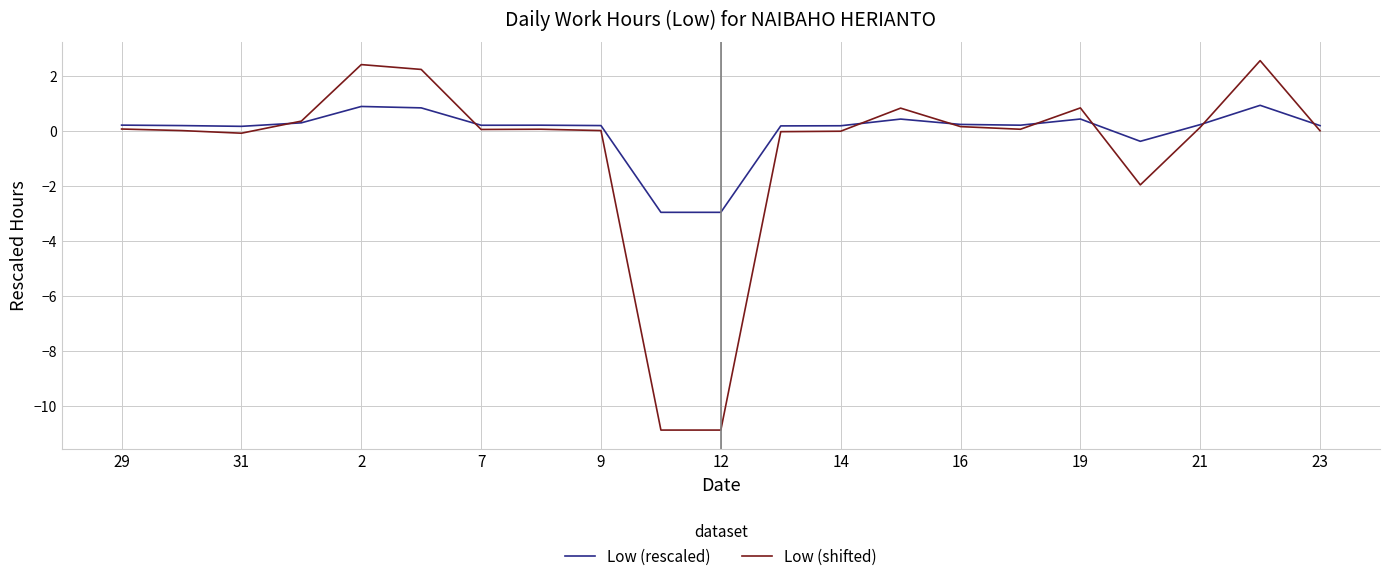

Which series has the largest range (max minus min)?

Low (shifted)